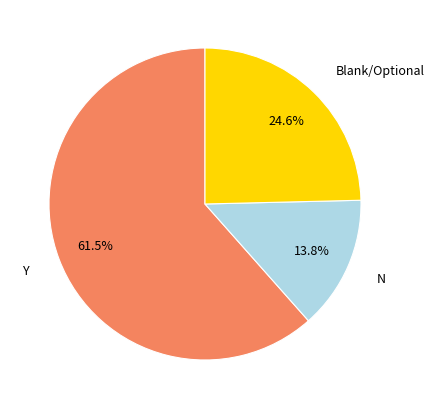

Which slice is the smallest?

N